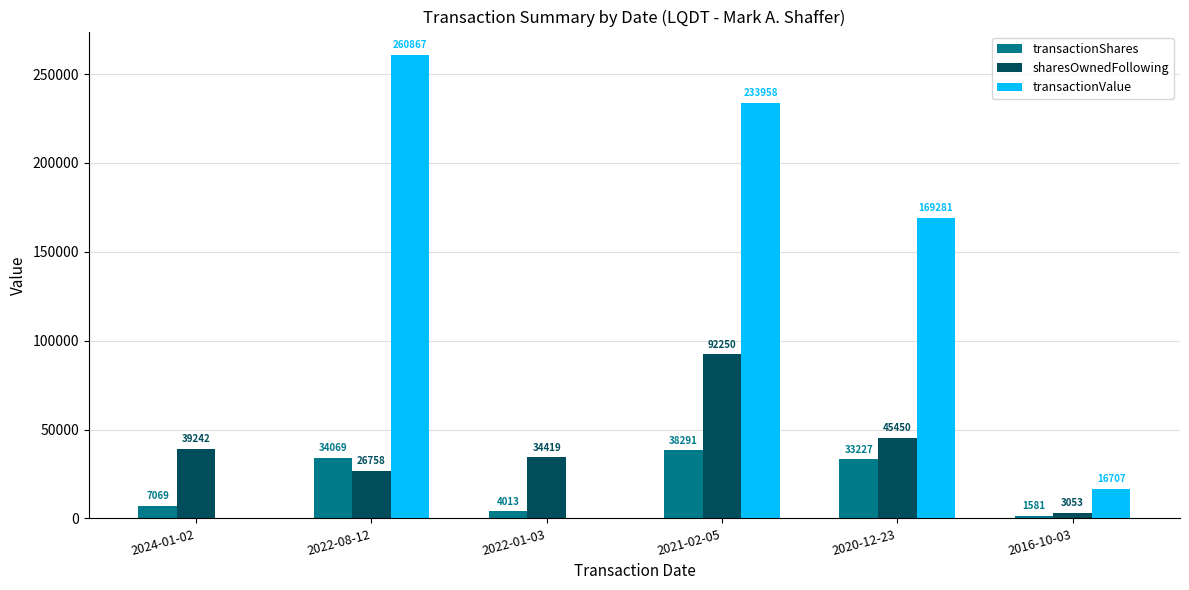

Are the bars horizontal?

No